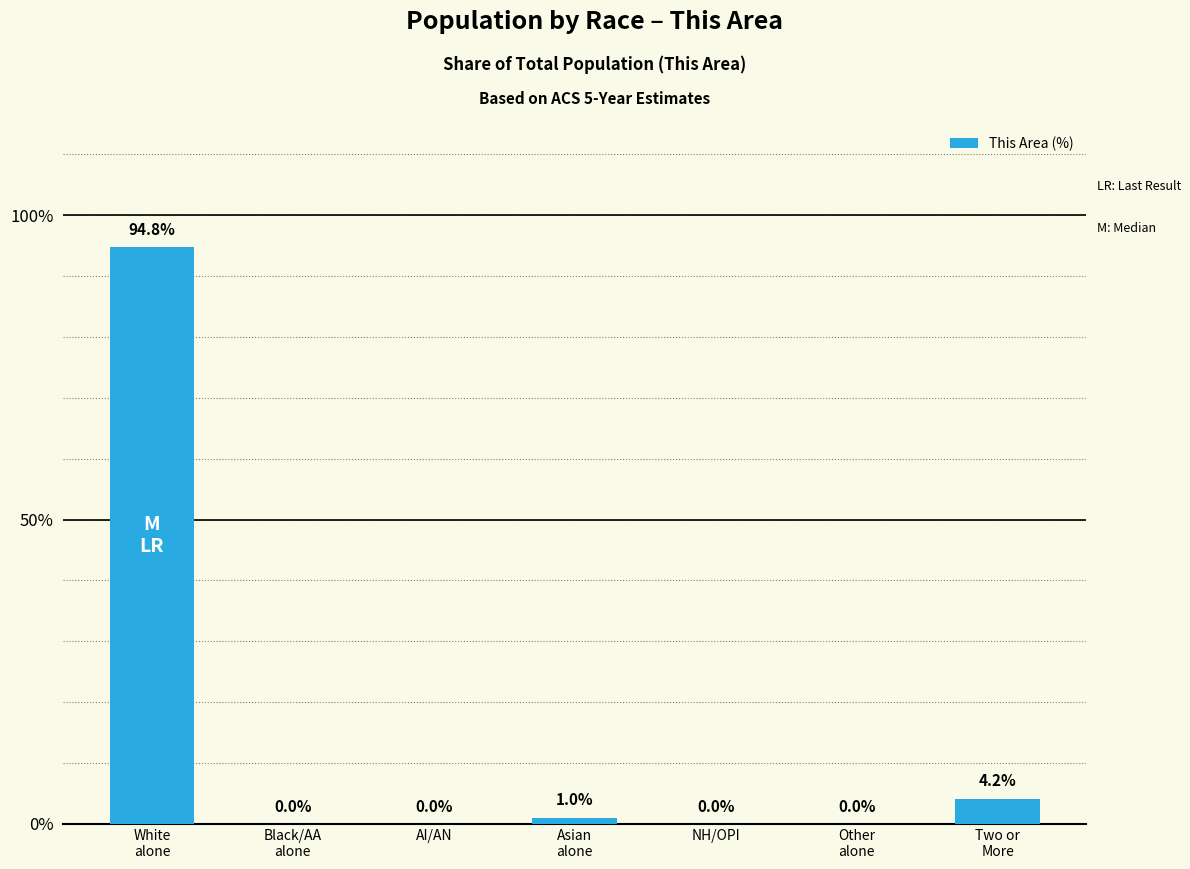

What is the change in value from AI/AN to Asian
alone?

+1.0